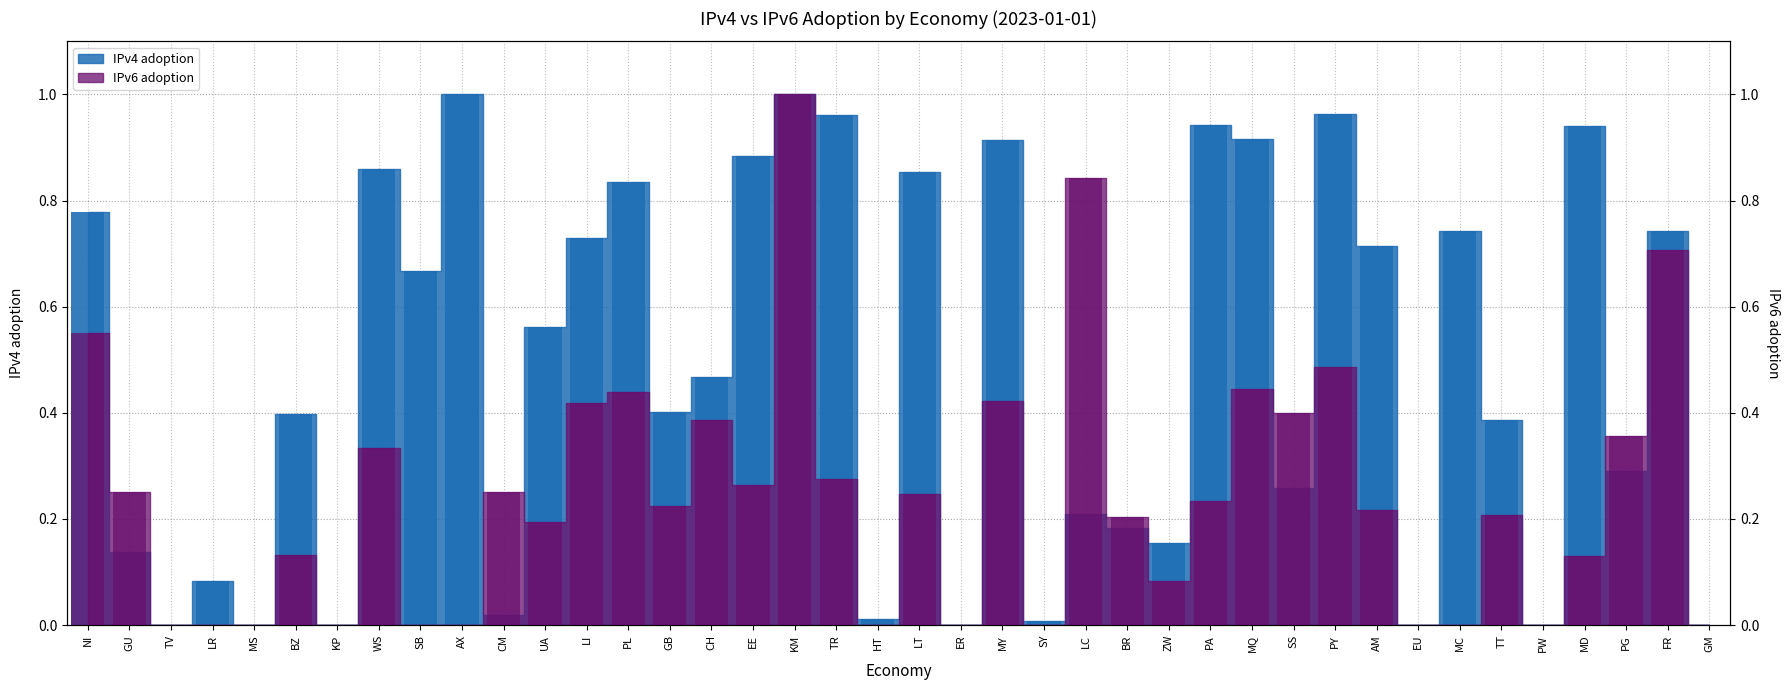

Reading right to left, list all the values displayed in this chart.

IPv4 adoption: GM=0.0	FR=0.7	PG=0.3	MD=0.9	PW=0.0	TT=0.4	MC=0.7	EU=0.0	AM=0.7	PY=1.0	SS=0.3	MQ=0.9	PA=0.9	ZW=0.2	BR=0.2	LC=0.2	SY=0.0	MY=0.9	ER=0.0	LT=0.9	HT=0.0	TR=1.0	KM=1.0	EE=0.9	CH=0.5	GB=0.4	PL=0.8	LI=0.7	UA=0.6	CM=0.0	AX=1.0	SB=0.7	WS=0.9	KP=0.0	BZ=0.4	MS=0.0	LR=0.1	TV=0.0	GU=0.1	NI=0.8
IPv6 adoption: GM=0.0	FR=0.7	PG=0.4	MD=0.1	PW=0.0	TT=0.2	MC=0.0	EU=0.0	AM=0.2	PY=0.5	SS=0.4	MQ=0.4	PA=0.2	ZW=0.1	BR=0.2	LC=0.8	SY=0.0	MY=0.4	ER=0.0	LT=0.2	HT=0.0	TR=0.3	KM=1.0	EE=0.3	CH=0.4	GB=0.2	PL=0.4	LI=0.4	UA=0.2	CM=0.2	AX=0.0	SB=0.0	WS=0.3	KP=0.0	BZ=0.1	MS=0.0	LR=0.0	TV=0.0	GU=0.2	NI=0.6